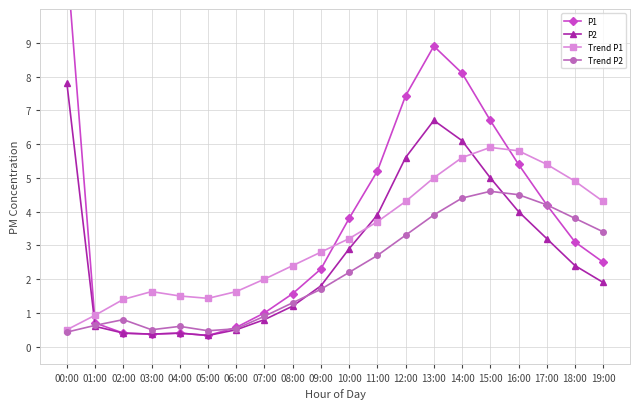

True or false: P2 and Trend P1 cross at least once.

True